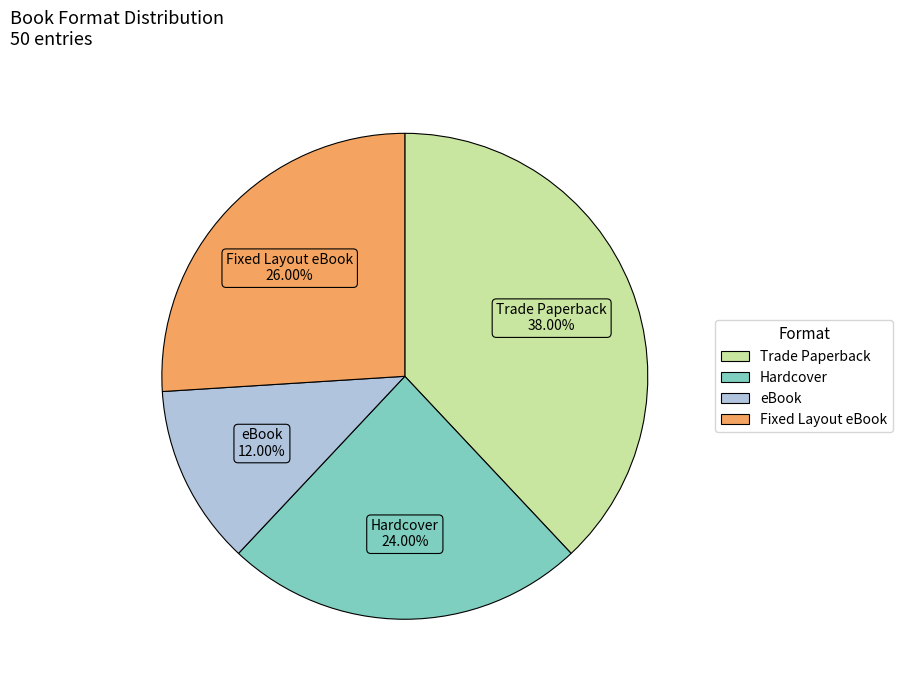

Approximately how many times larger is the value at Fixed Layout eBook compared to eBook?

2.2